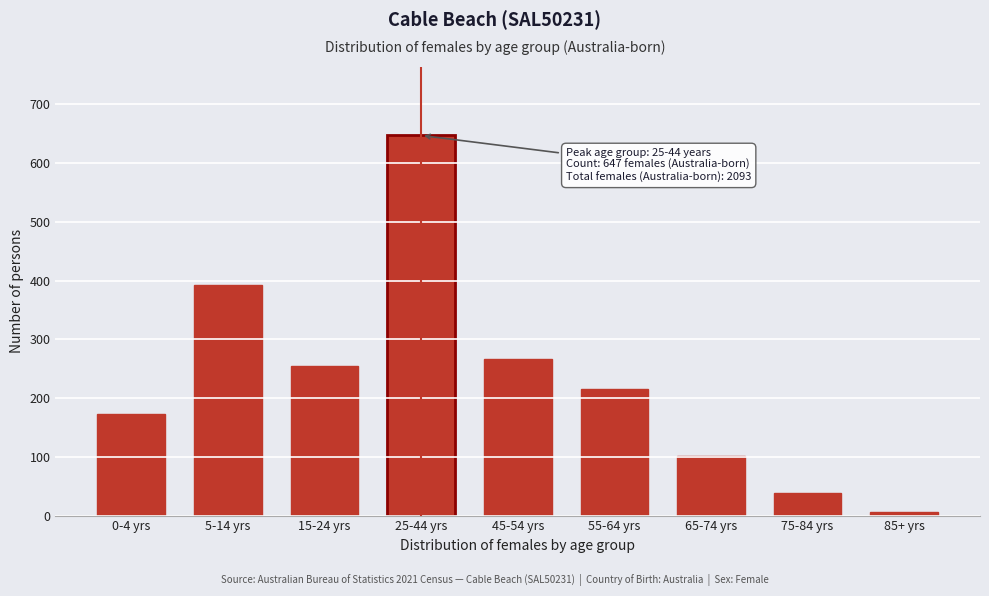

Reading right to left, extract all data points from this chart.

85+ yrs=6	75-84 yrs=39	65-74 yrs=102	55-64 yrs=215	45-54 yrs=266	25-44 yrs=647	15-24 yrs=255	5-14 yrs=392	0-4 yrs=173